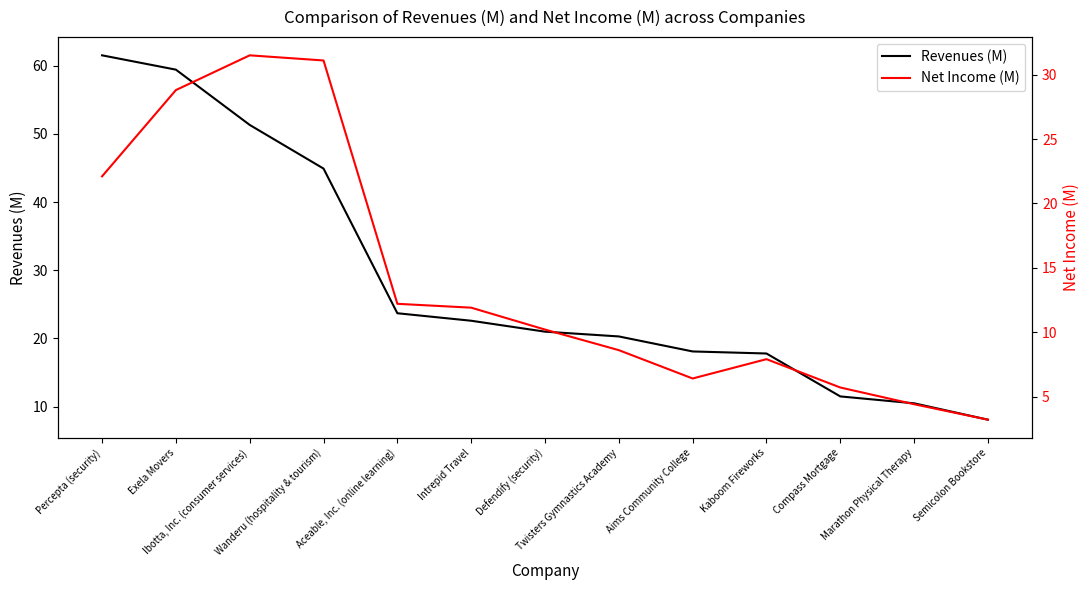

True or false: Net Income (M) and Revenues (M) cross at least once.

False